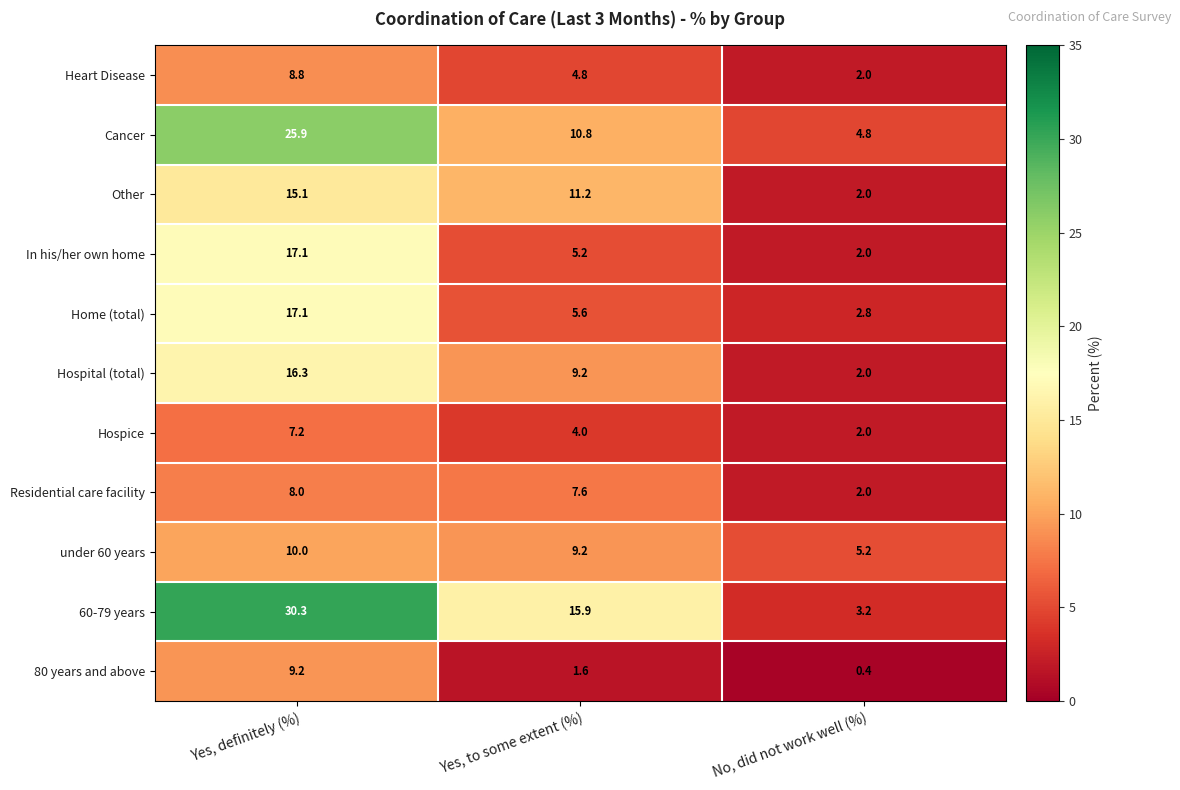

Which series has the largest range (max minus min)?

60-79 years